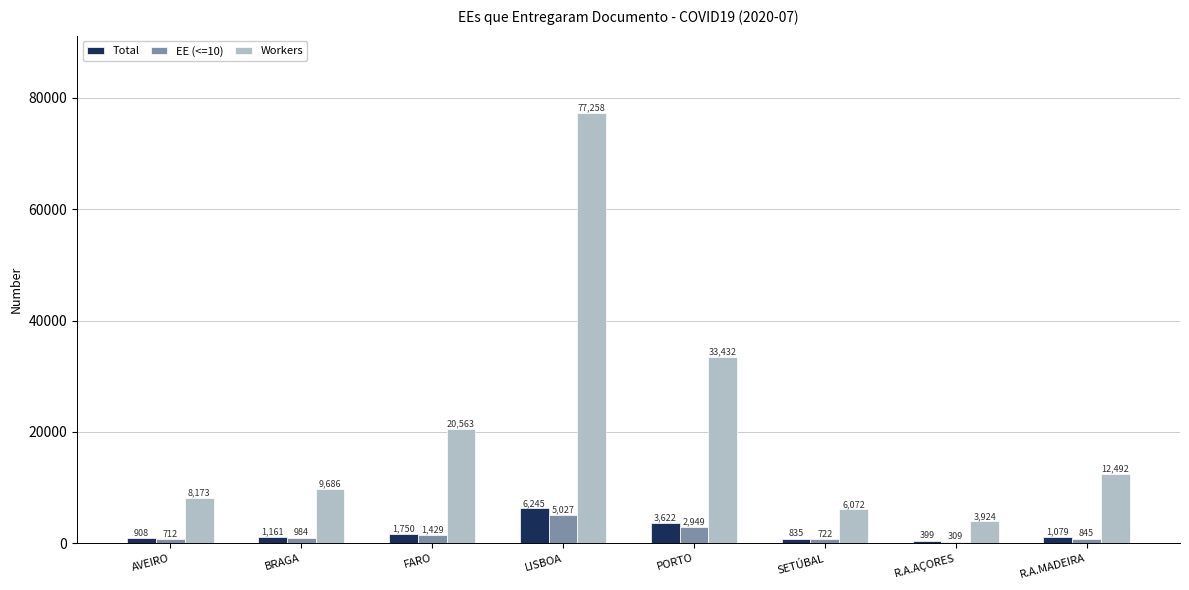

The value of Workers at BRAGA is 4727. True or false?

False